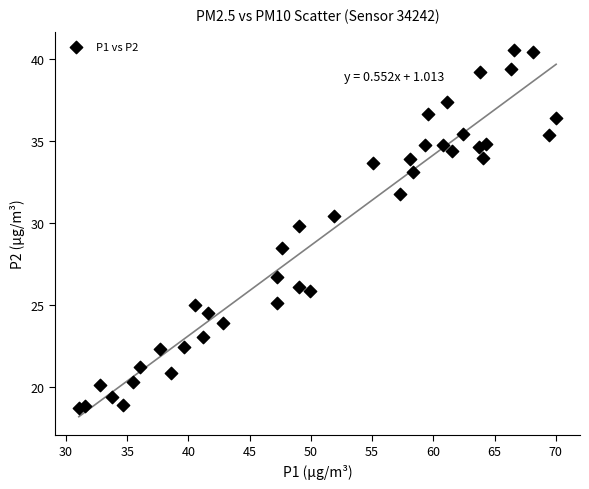

What is the range of X values (max minus min)?

39.0